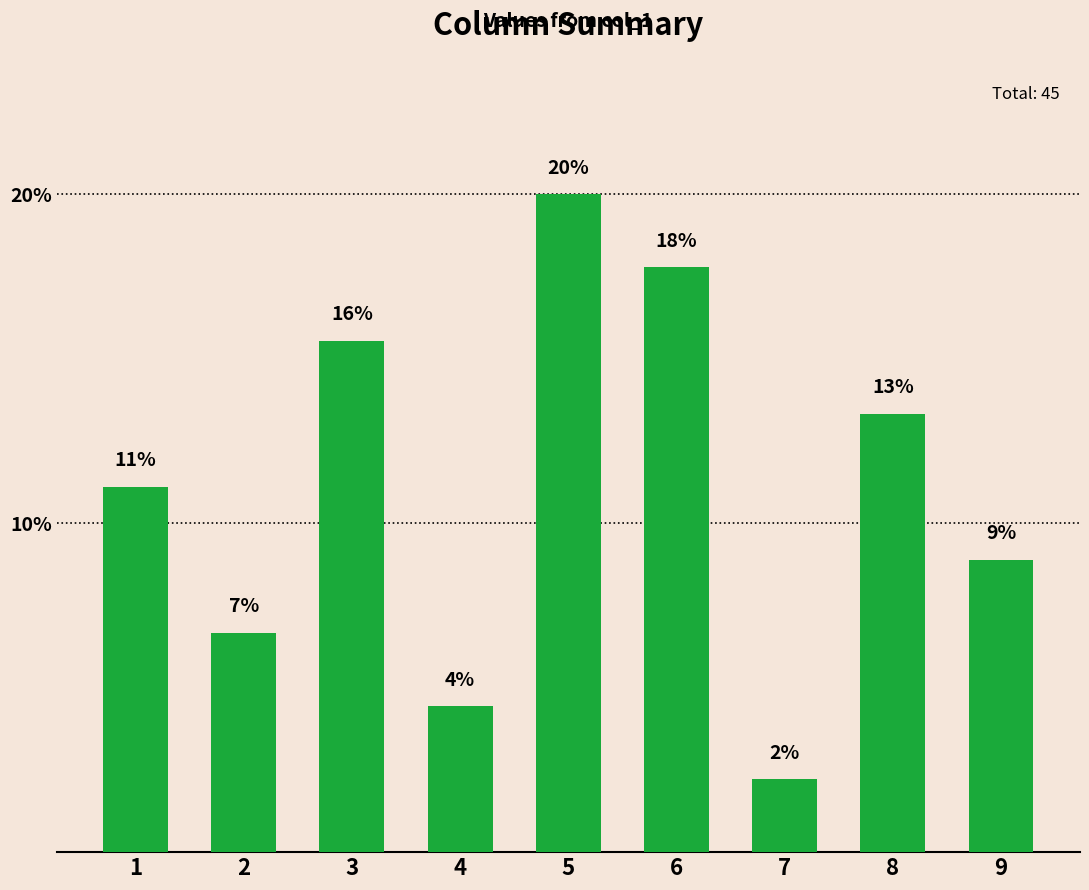

True or false: the data shows 3.1 at 7.

False